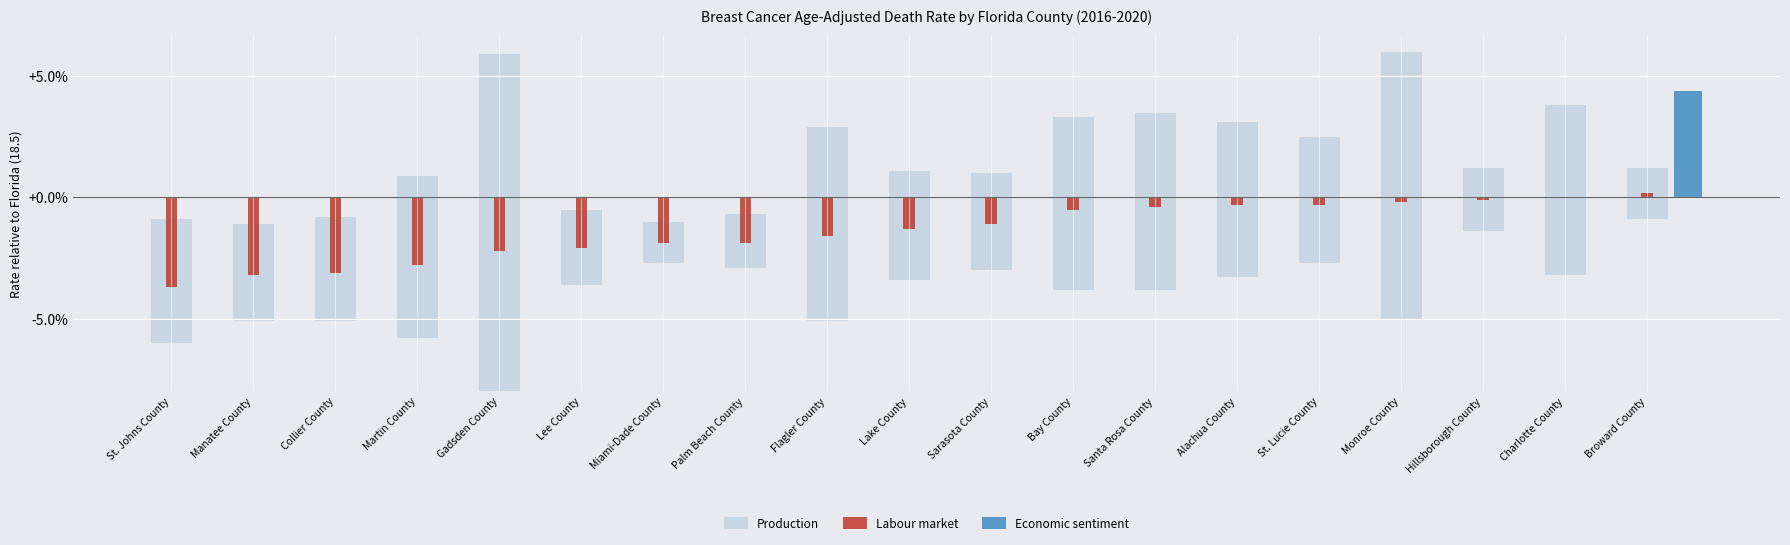

What is the lowest value of the Labour market series?

-3.7